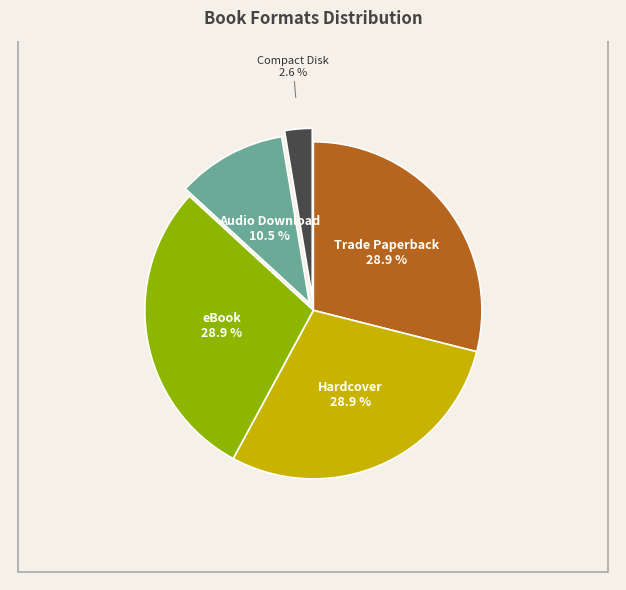

Is there any slice that represents more than half of the pie?

No